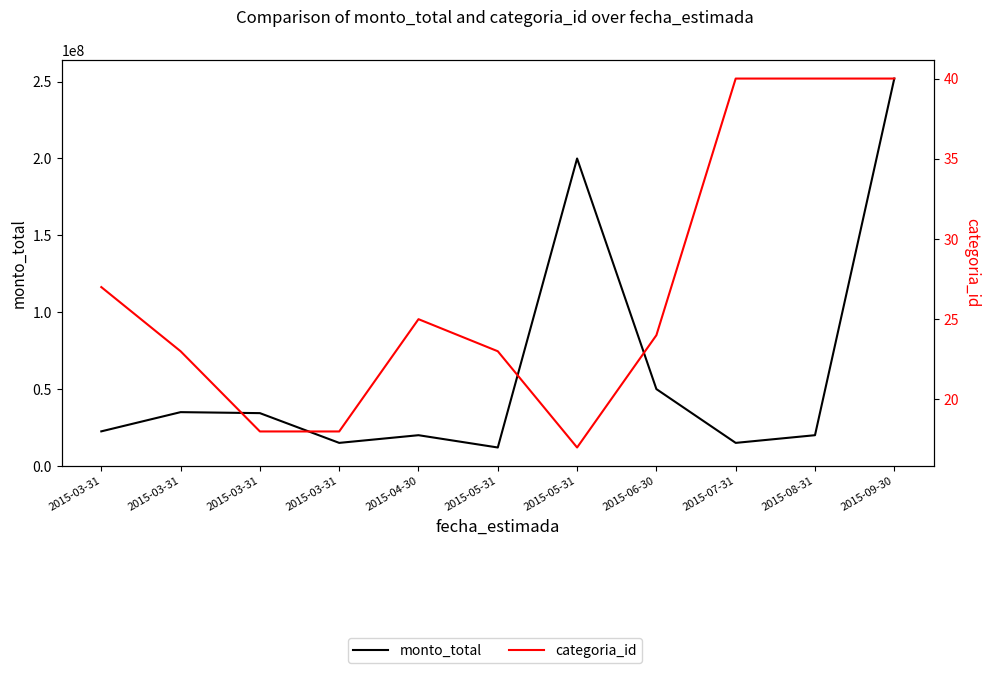

At which label does categoria_id first exceed 24?

2015-03-31